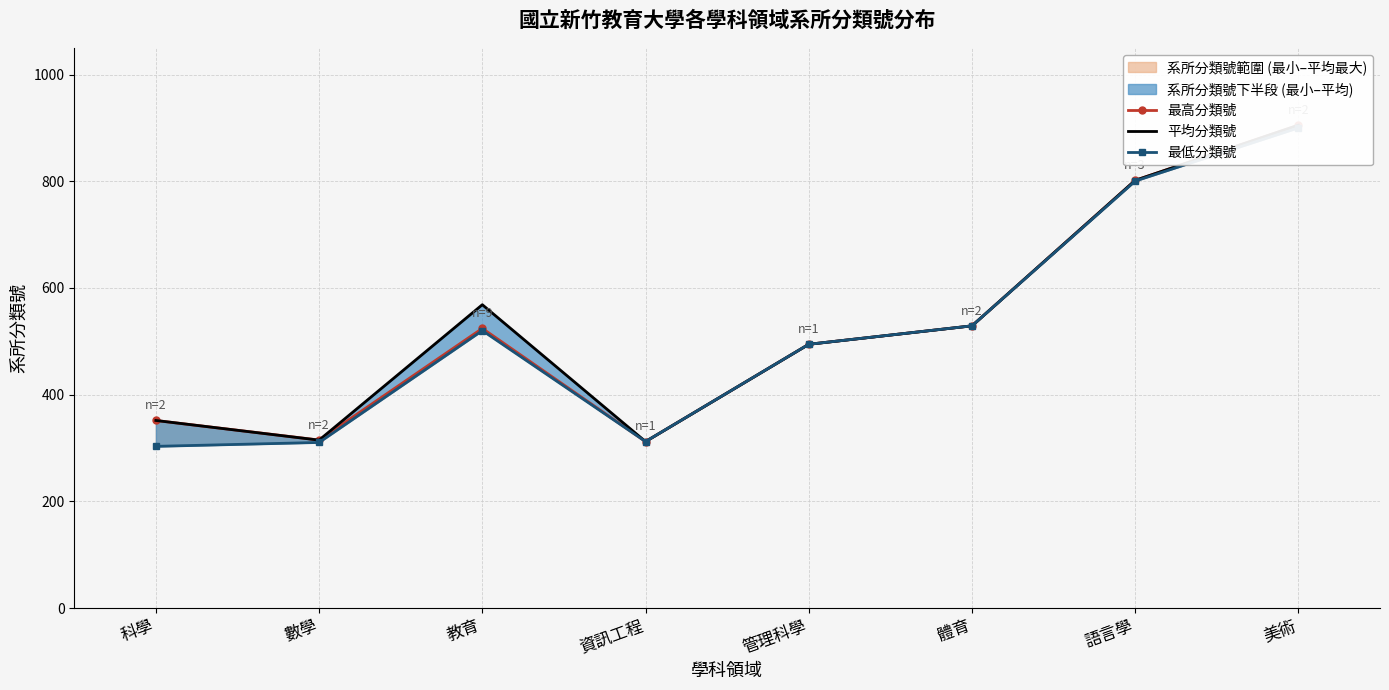

Count the number of categories in the chart.

8